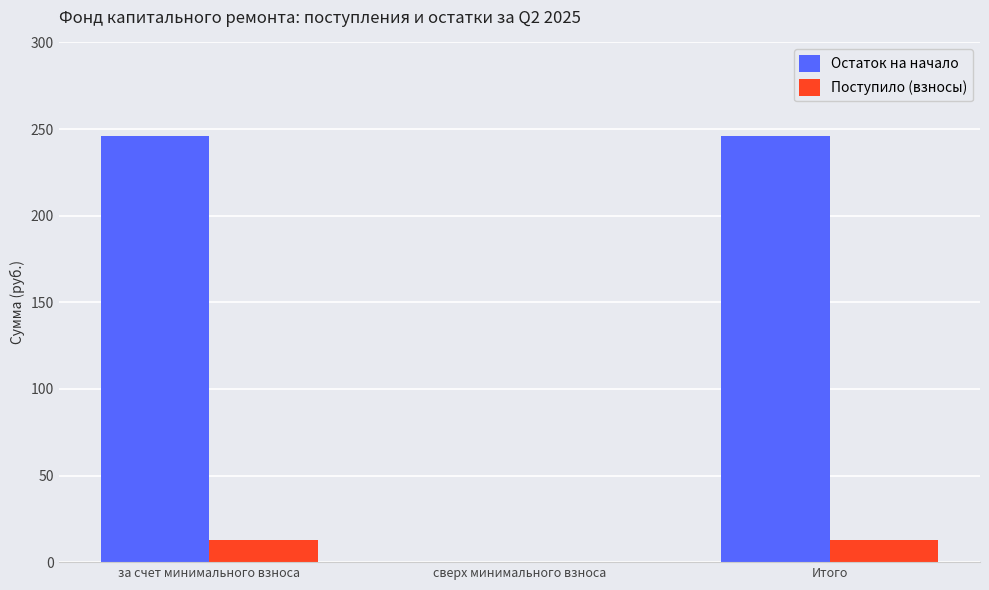

True or false: Остаток на начало has a value of 127.3 at сверх минимального взноса.

False